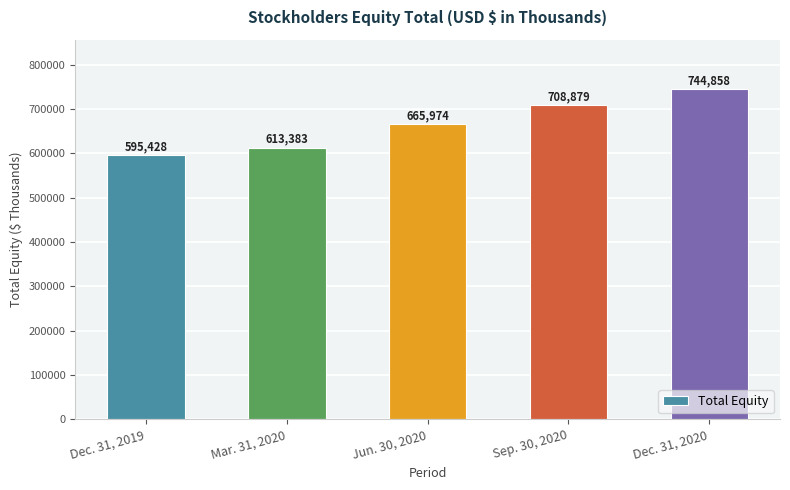

What is the ratio of the value at Dec. 31, 2020 to the value at Jun. 30, 2020?

1.1